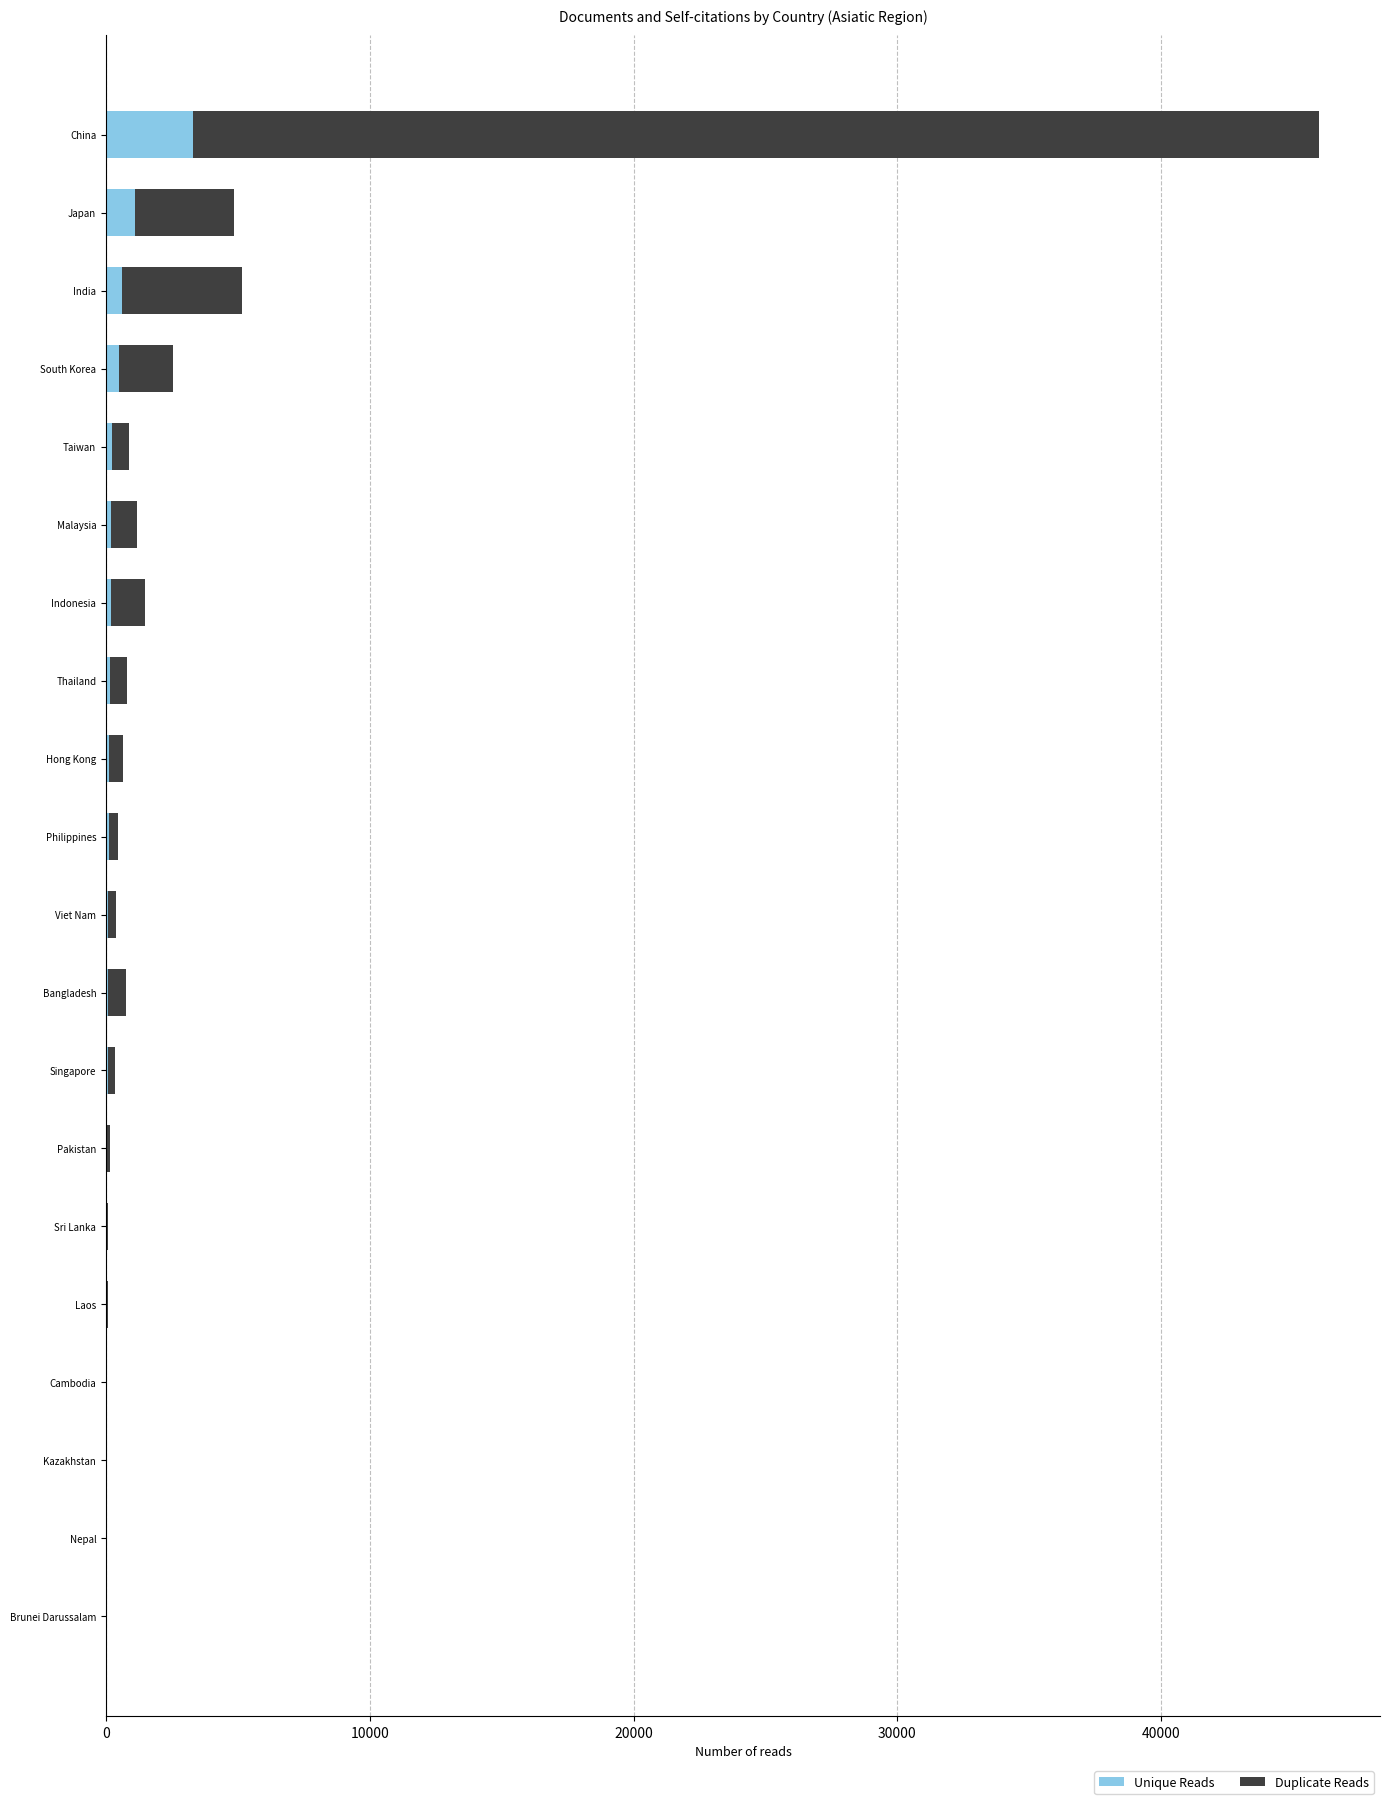

At which category is the sum across all series the highest?

China